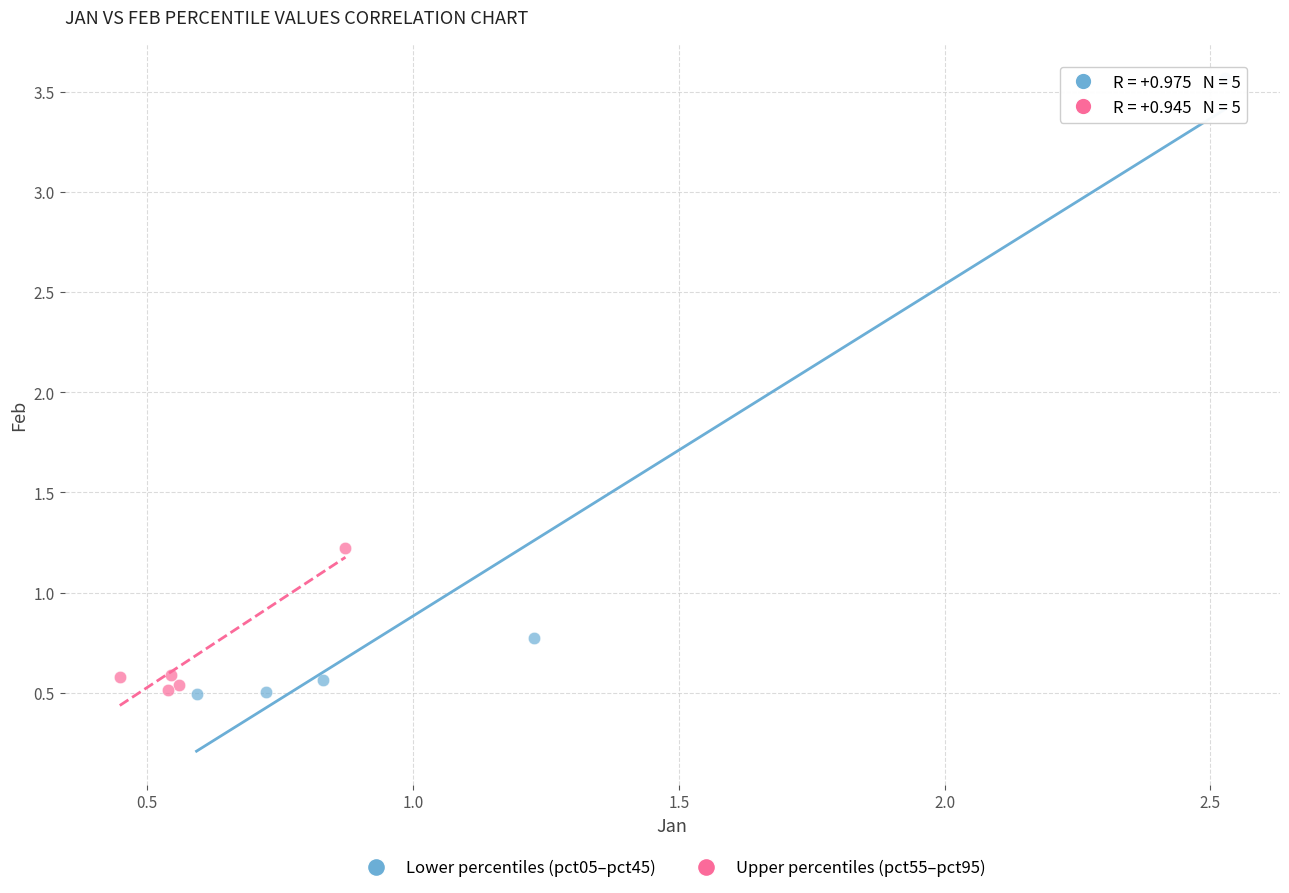

Which series reaches the maximum Y coordinate?

Lower percentiles (pct05–pct45)